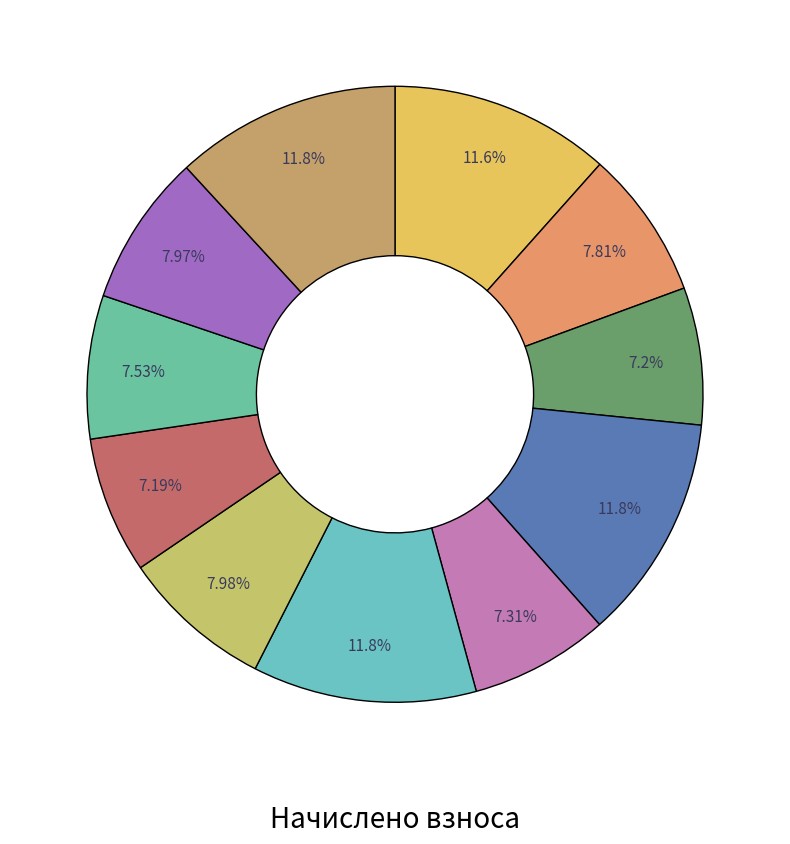

How many slices are in this pie chart?

11